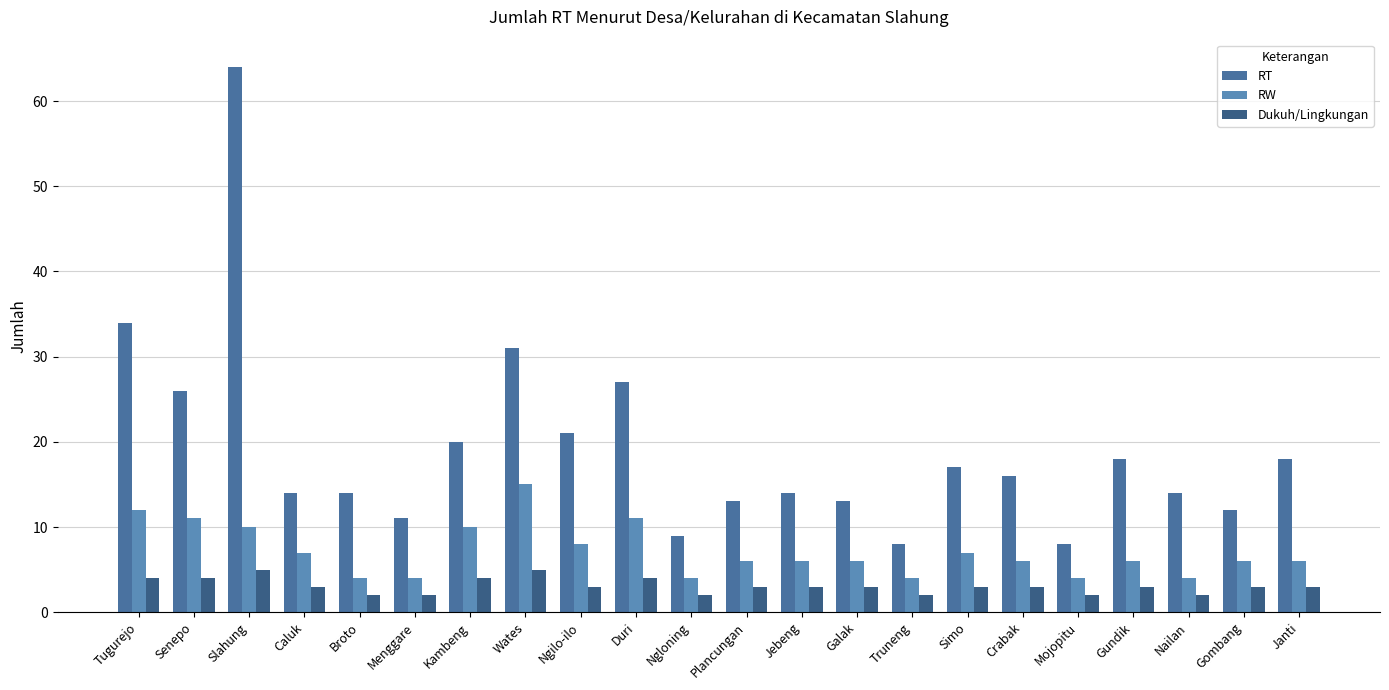

Are the bars horizontal?

No